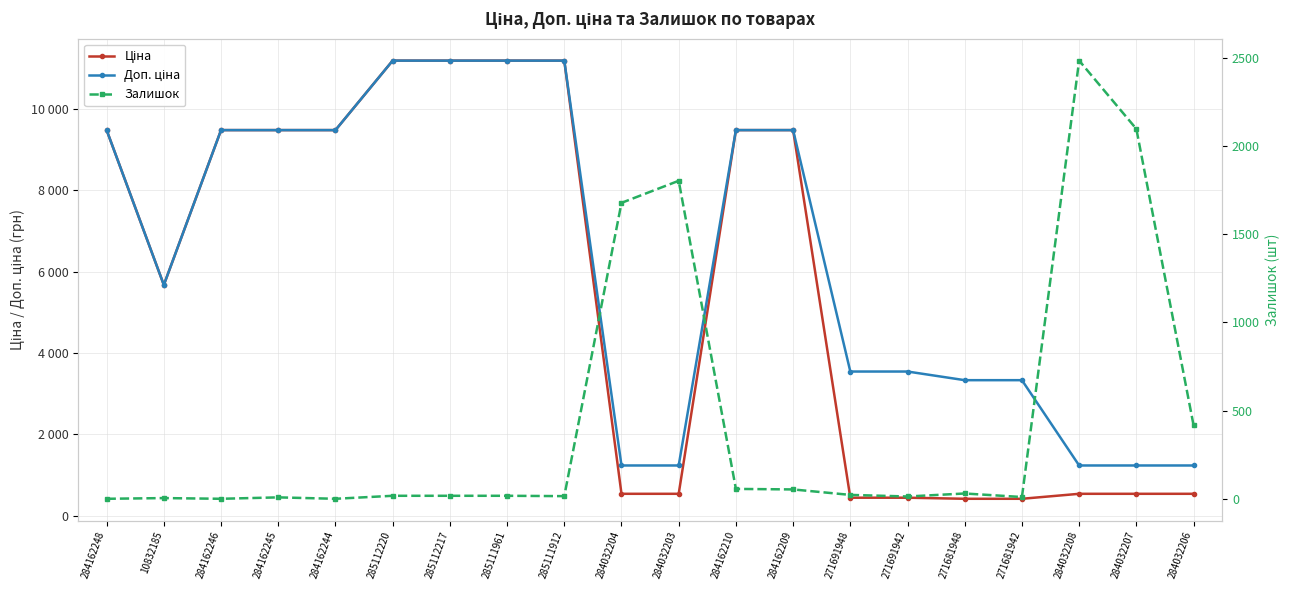

Rank the categories by Доп. ціна value from highest to lowest.

285112220, 285112217, 285111961, 285111912, 284162248, 284162246, 284162245, 284162244, 284162210, 284162209, 10832185, 271691948, 271691942, 271681948, 271681942, 284032204, 284032203, 284032208, 284032207, 284032206